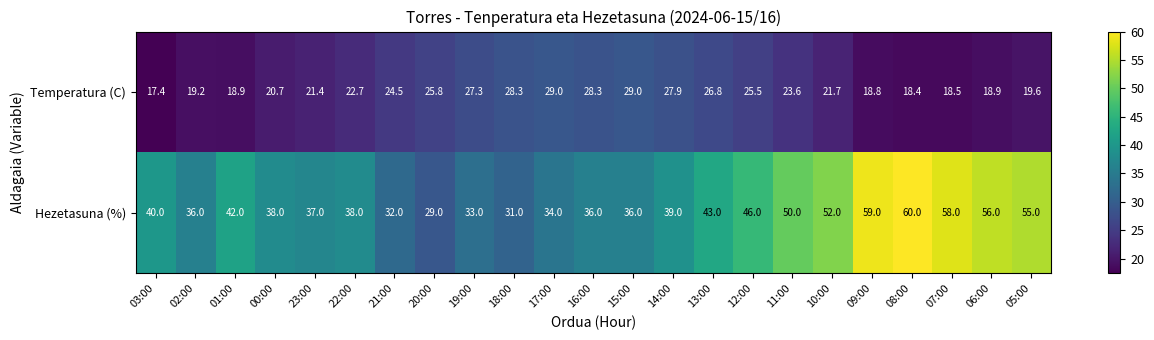

At which label does Temperatura (C) first exceed 22?

22:00